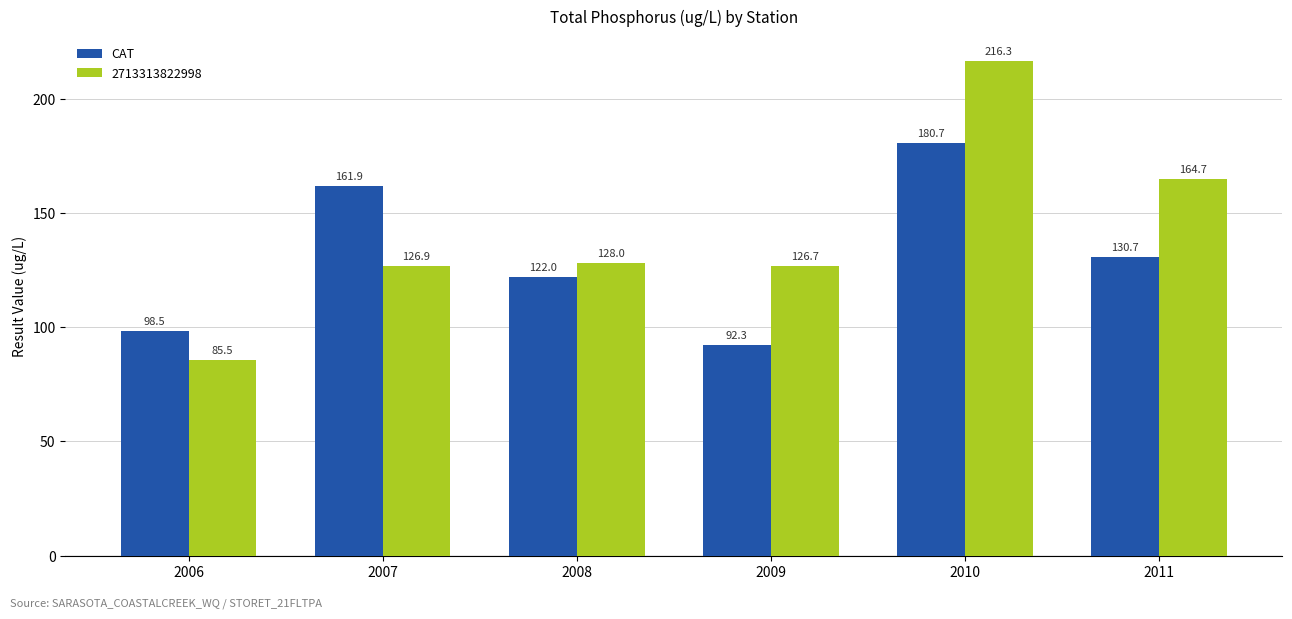

At which label is 2713313822998 closest to 150?

2011